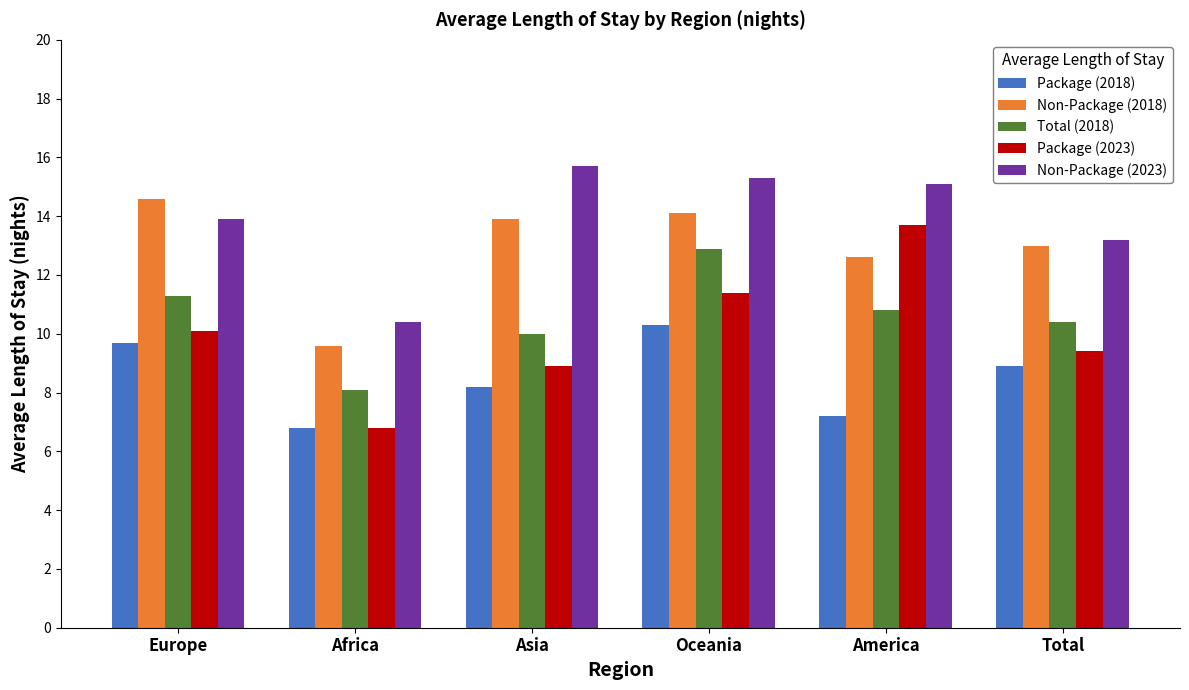

Rank the categories by Total (2018) value from lowest to highest.

Africa, Asia, Total, America, Europe, Oceania